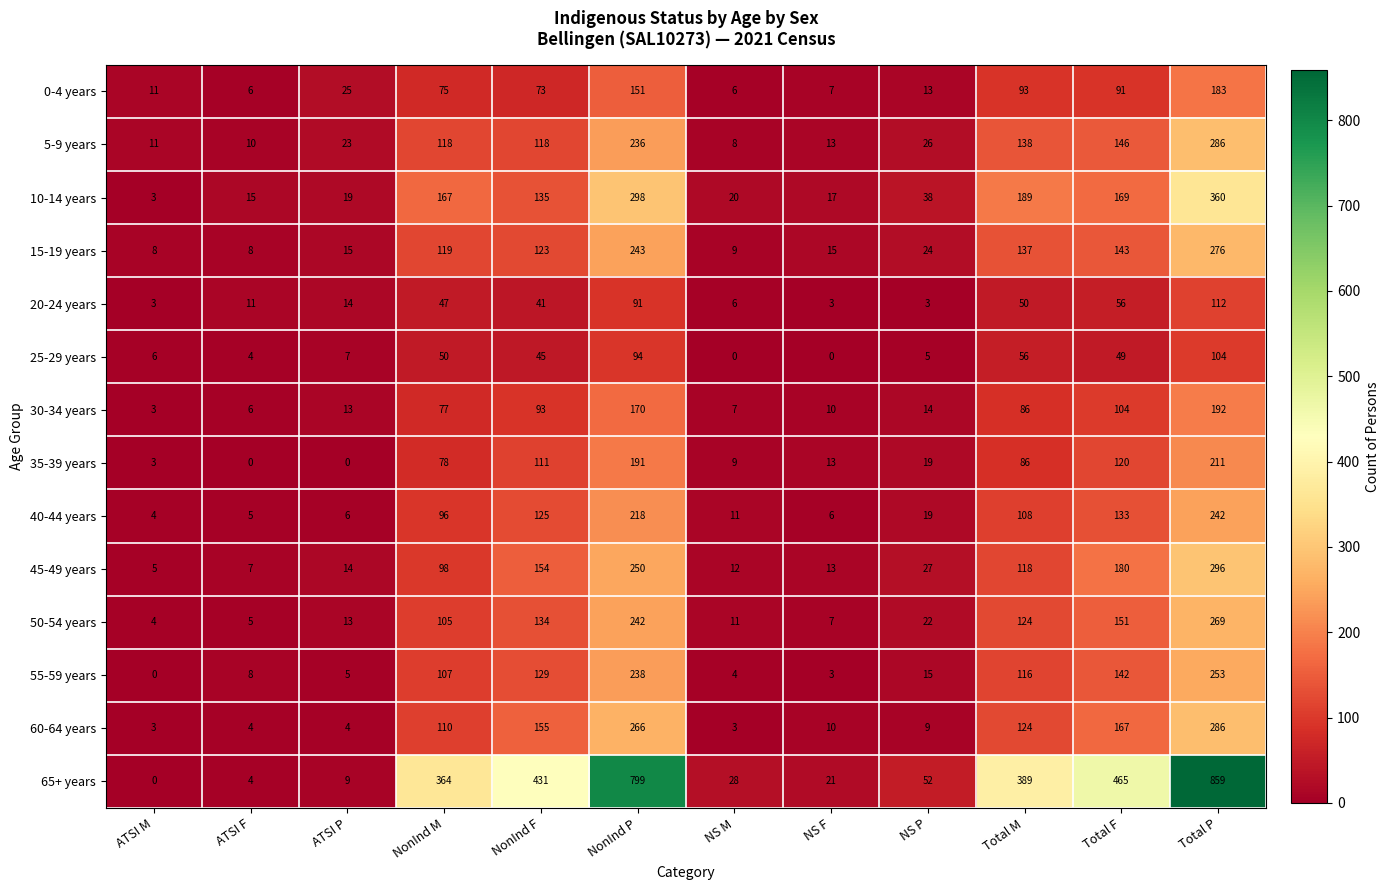

At which category is the sum across all series the highest?

Total P